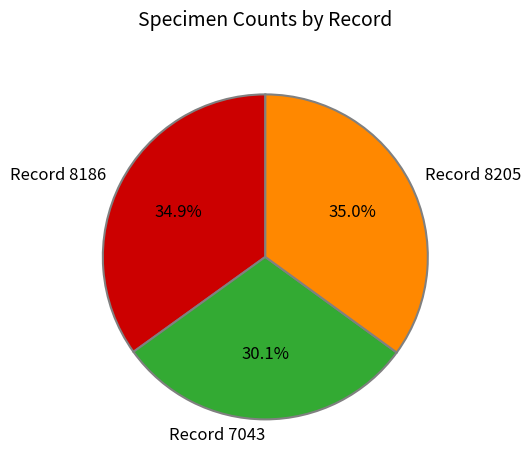

What portion of the pie excludes Record 7043?

69.9%